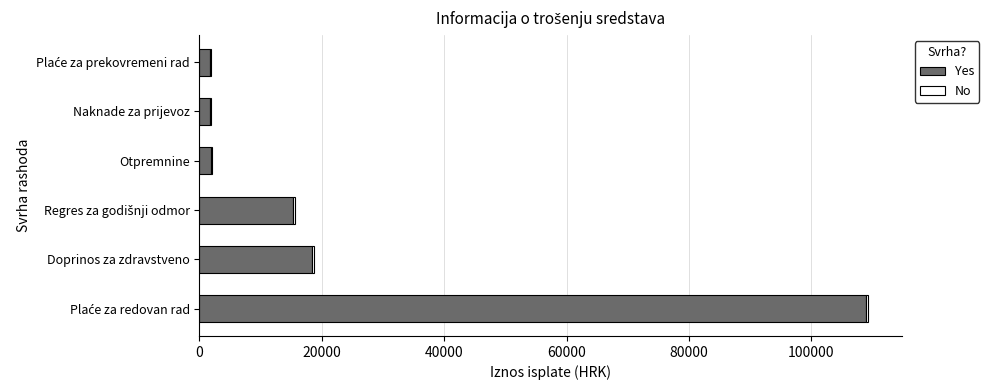

What is the maximum value for Yes?

108875.5